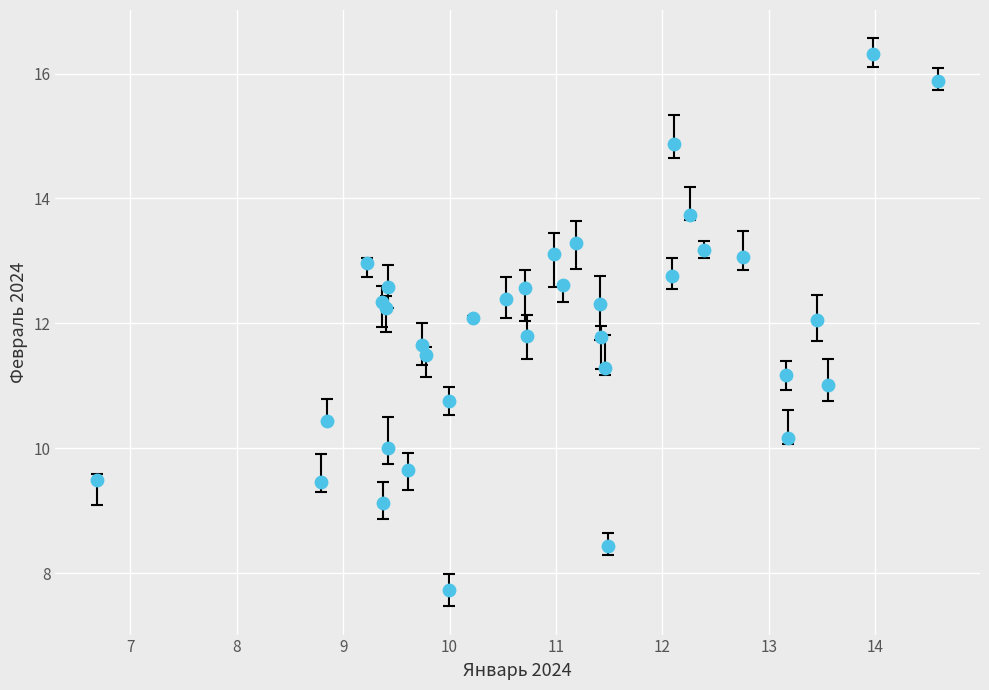

What is the range of X values (max minus min)?

7.9